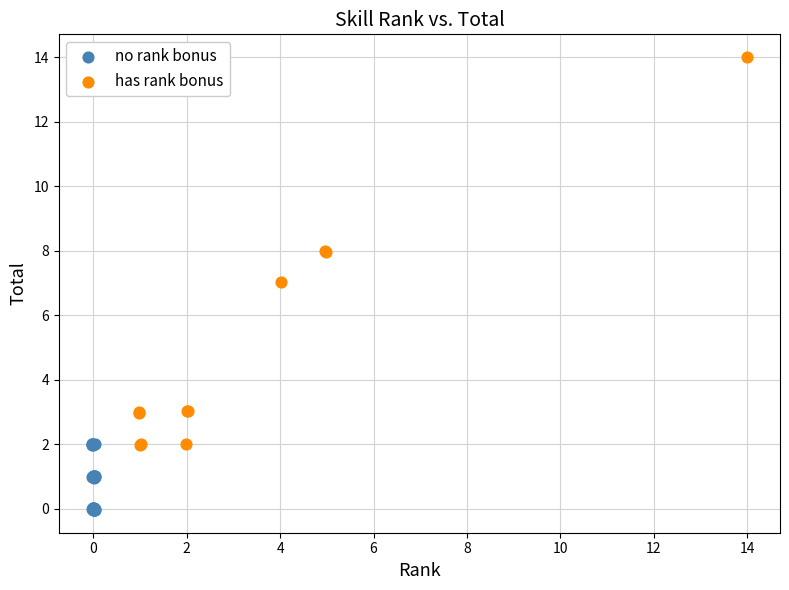

Which series contains the highest Y value?

has rank bonus